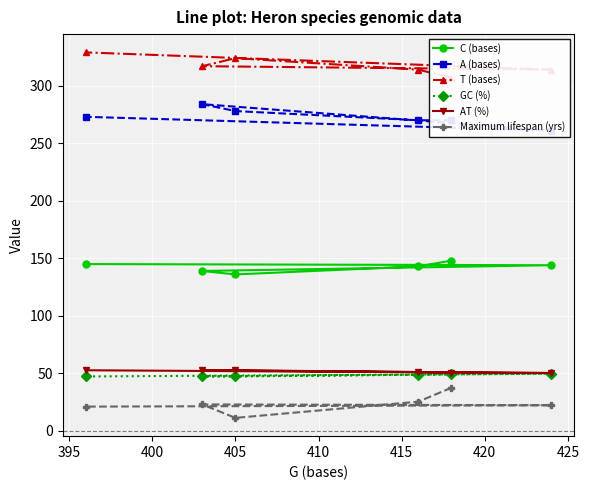

True or false: C (bases) and A (bases) cross at least once.

False